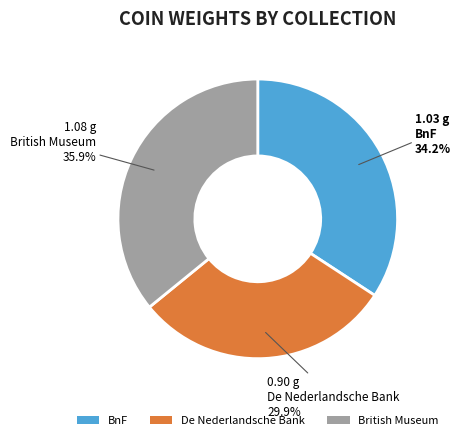

What percentage is NOT represented by BnF?

65.8%